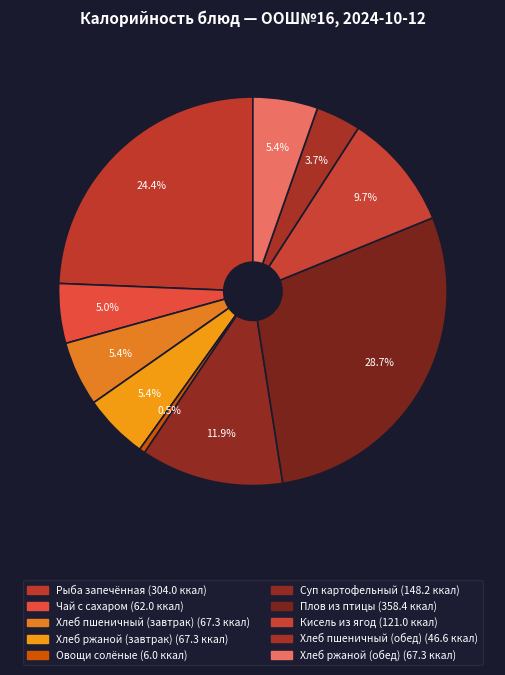

Combined, what portion of the pie is Овощи солёные and Хлеб пшеничный (обед)?

4.2%